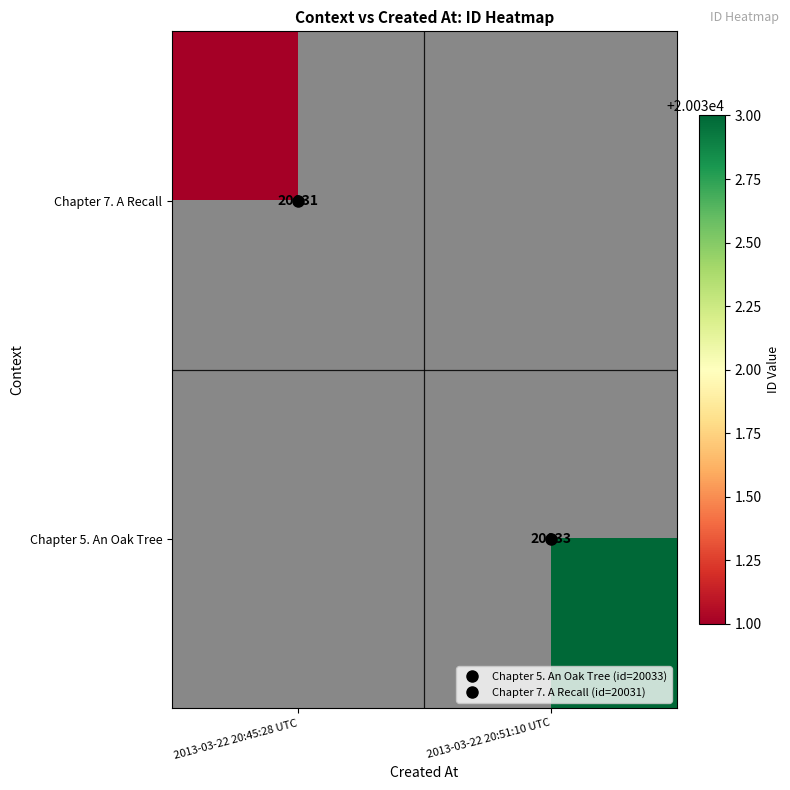

How many data points does each series have?

2